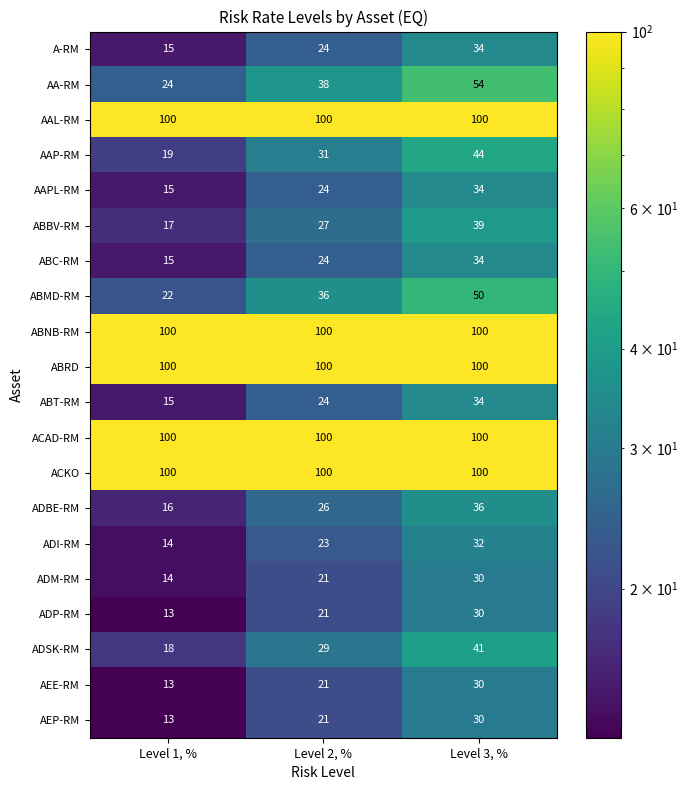

List the labels in order of ADP-RM value, largest first.

Level 3, %, Level 2, %, Level 1, %